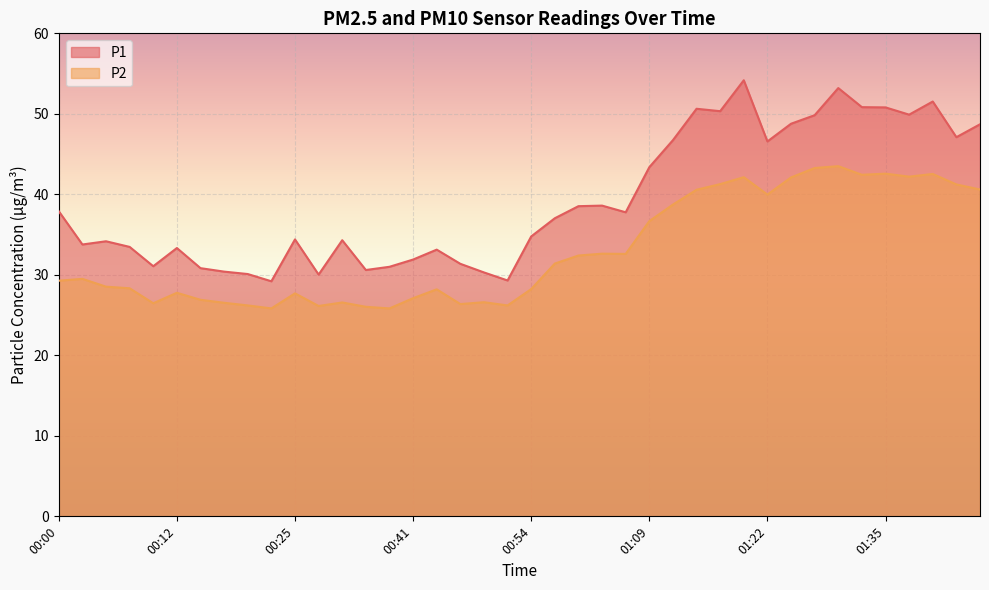

Where is the first local minimum for P1?

00:02